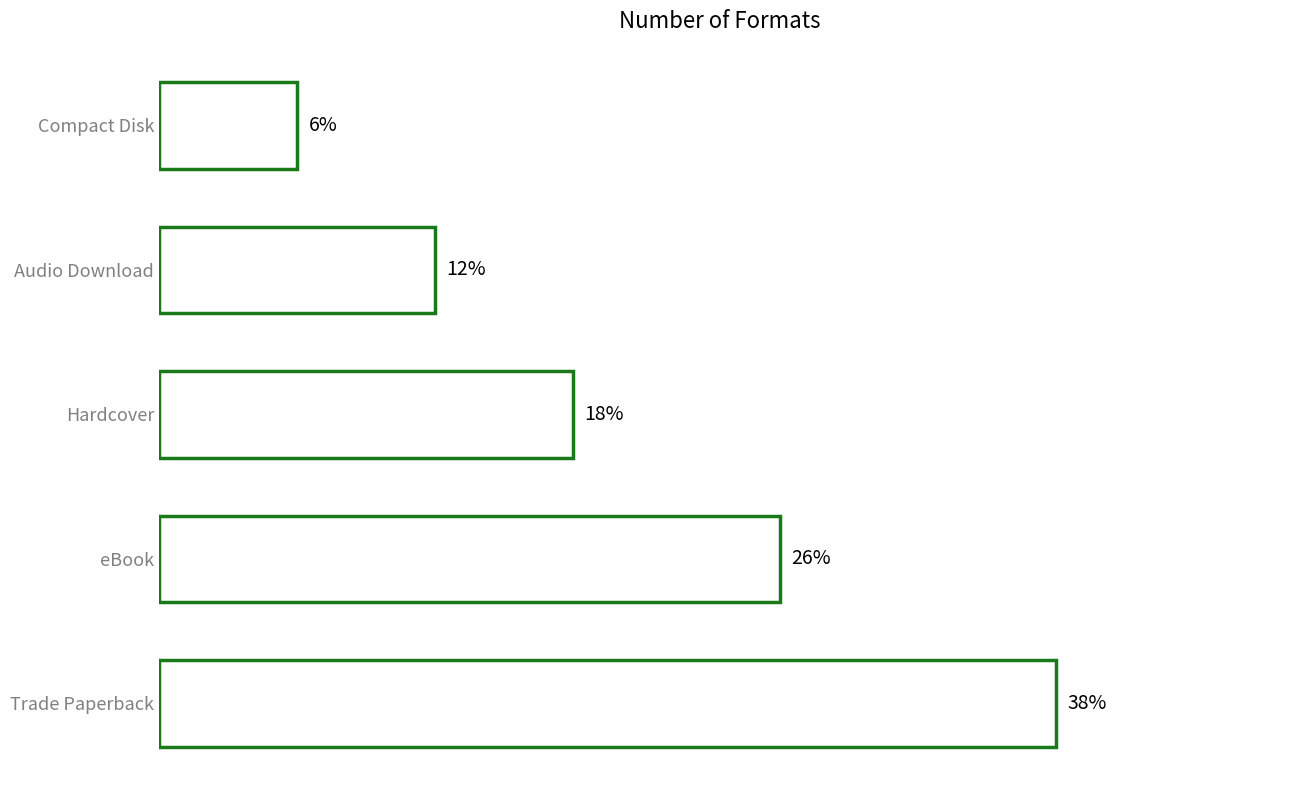

Does the chart contain any negative values?

No